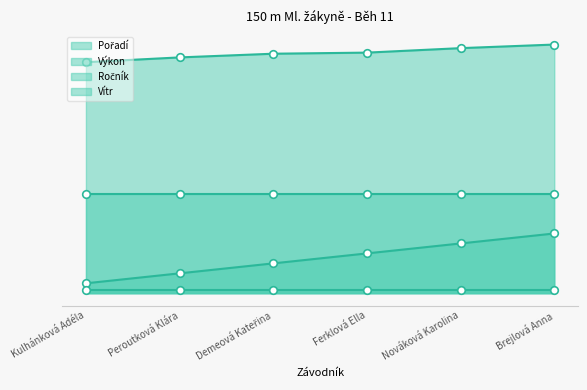

At how many categories does at least one series exceed 16?

6